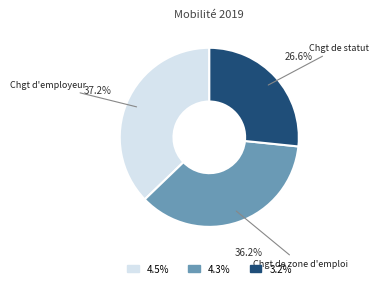

Is there a majority slice in this chart?

No